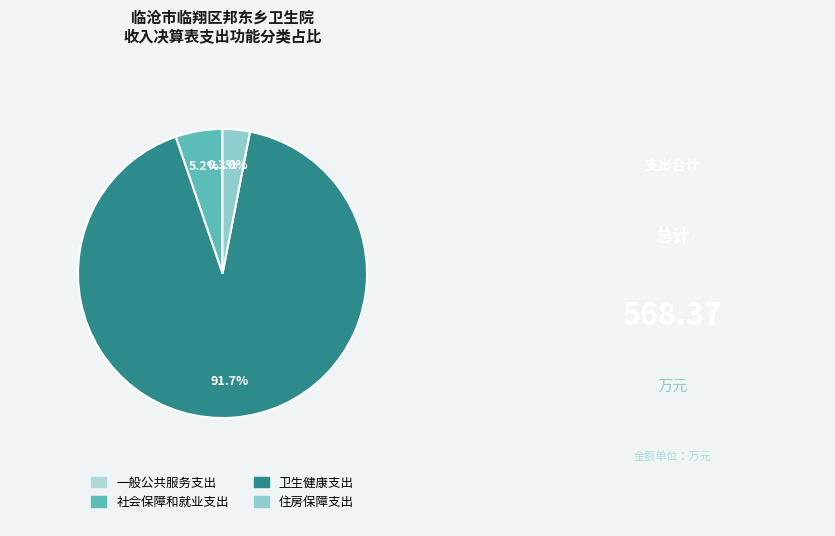

What is the smallest slice in the pie chart?

一般公共服务支出